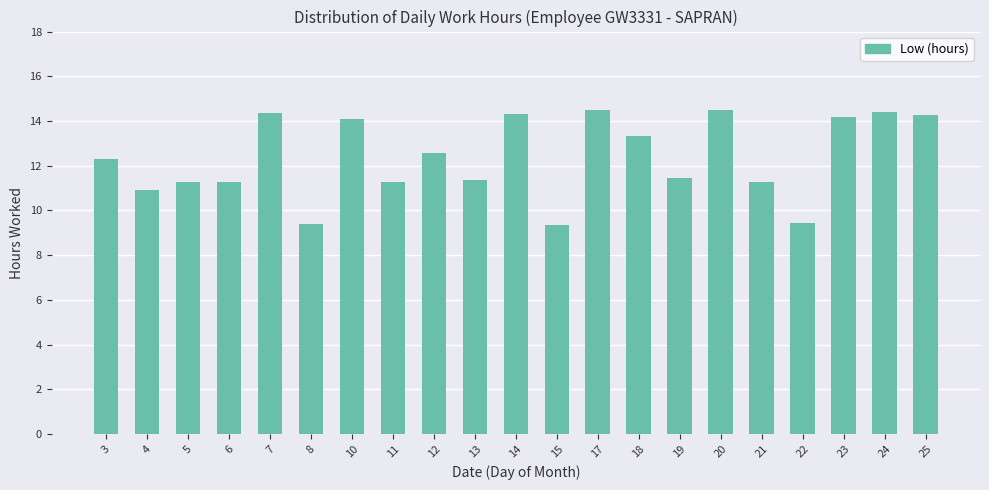

What is the value of the 11th bar from the left?

14.3